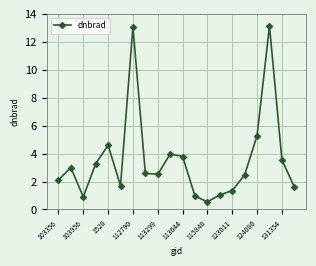

What is the minimum value shown in the chart?

0.5